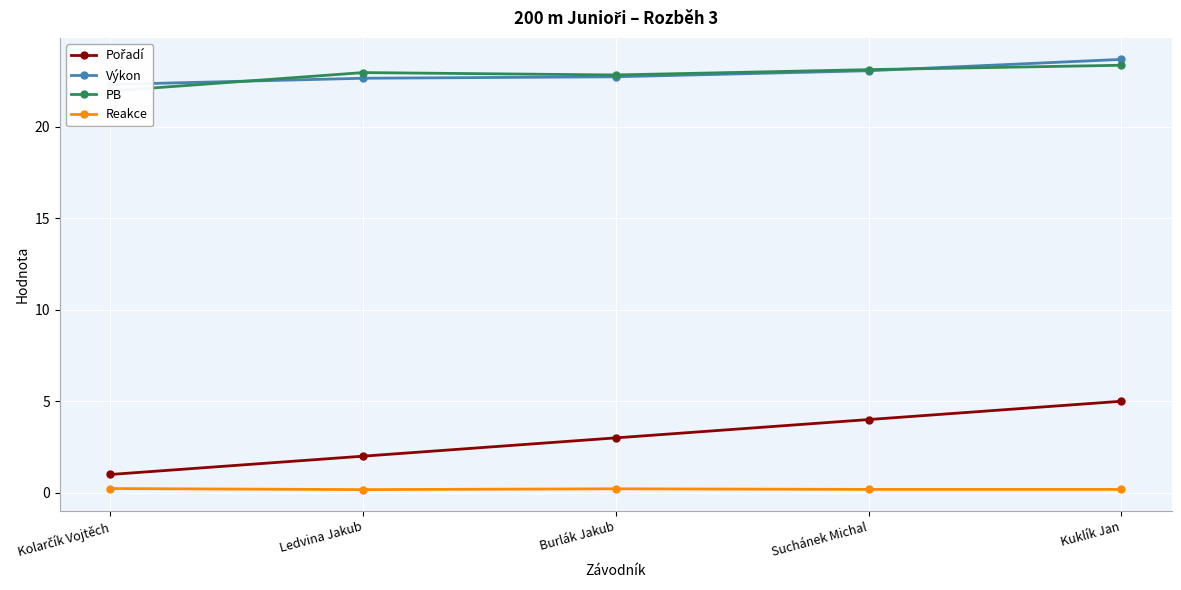

How many data points in PB are above 22?

4